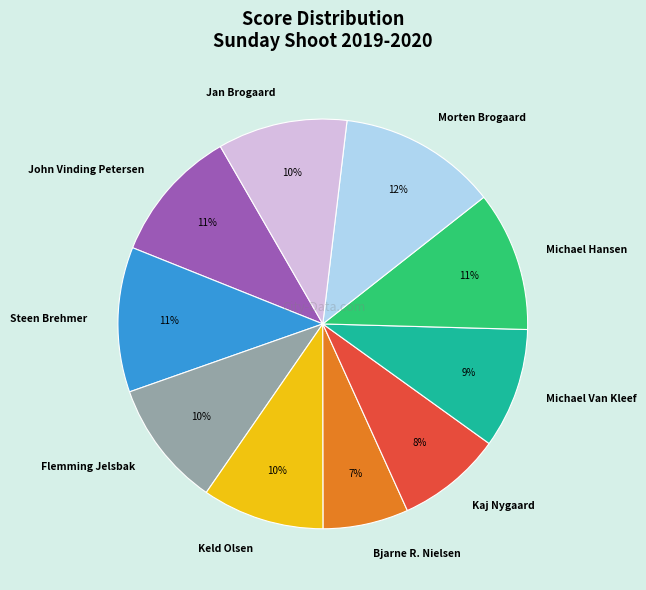

What is the largest slice in the pie chart?

Morten Brogaard